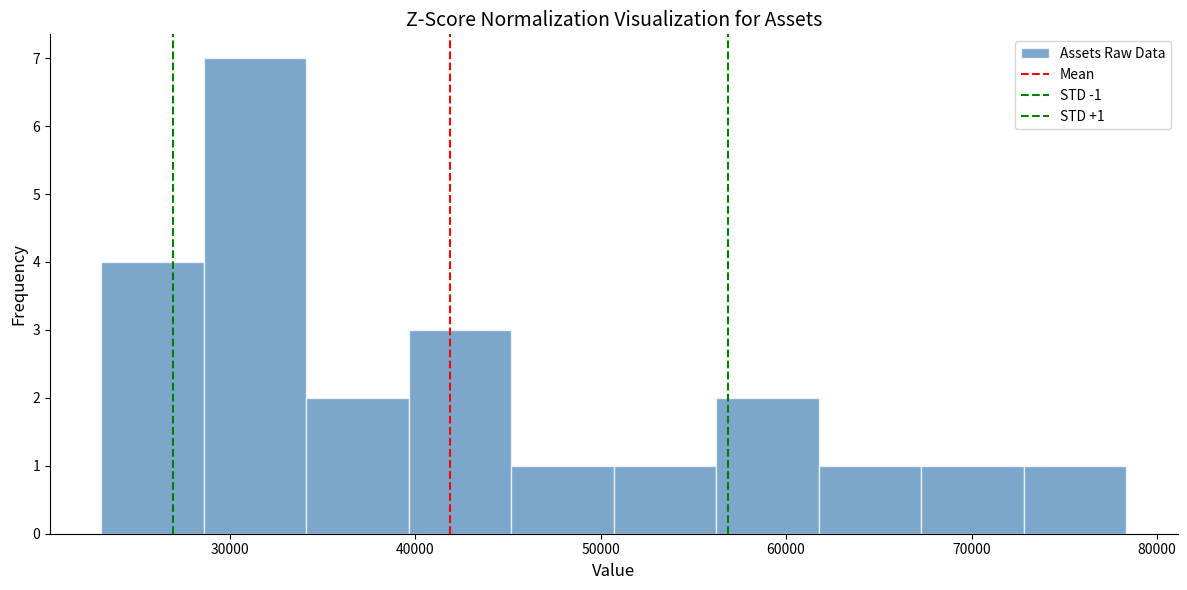

Which range on the x-axis has the tallest bar?

29000 to 34000